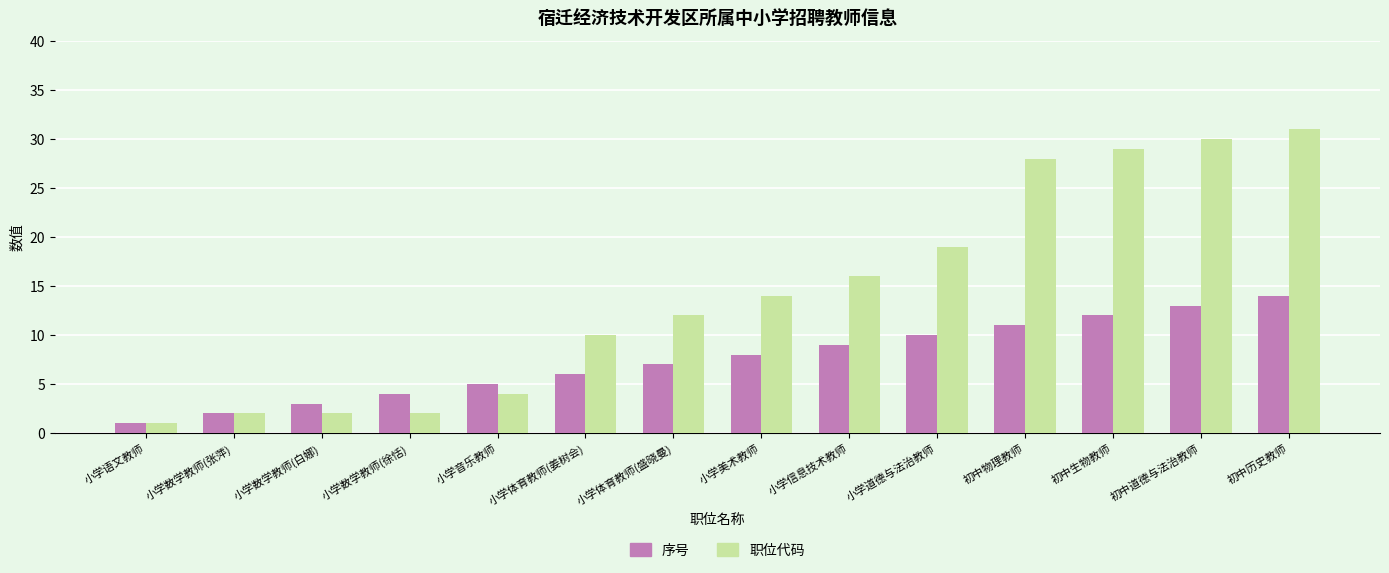

Between 小学数学教师(白娜) and 小学信息技术教师, which series saw the biggest shift?

职位代码